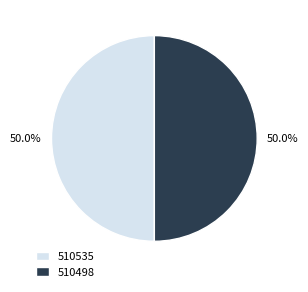

What is the ratio of the value at 510498 to the value at 510535?

1.0